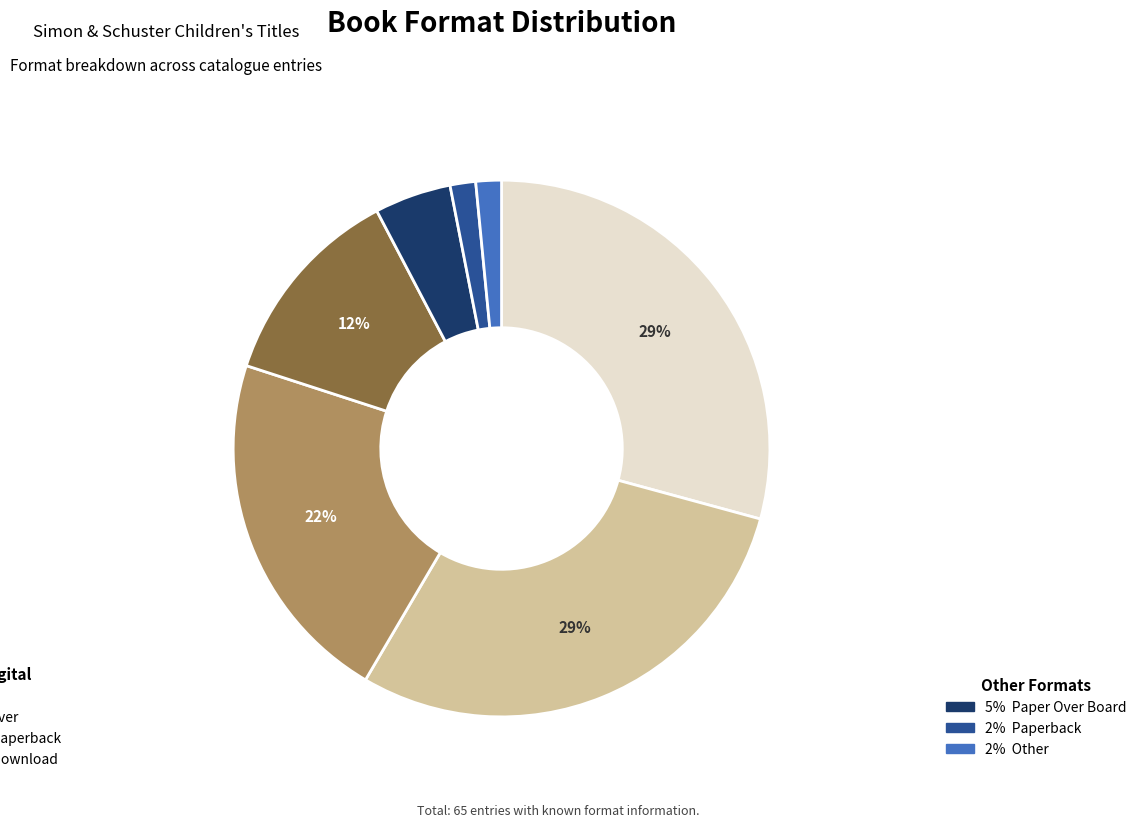

Is there a majority slice in this chart?

No